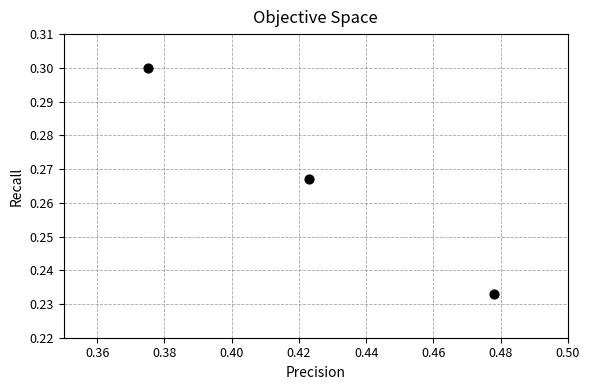

What is the average X value?

0.4